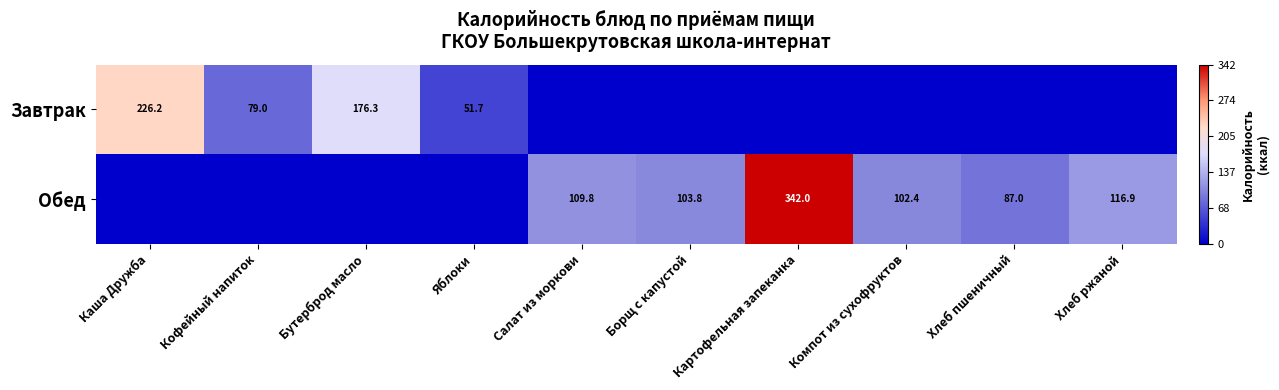

True or false: Завтрак has a value of 79.0 at Кофейный напиток.

True